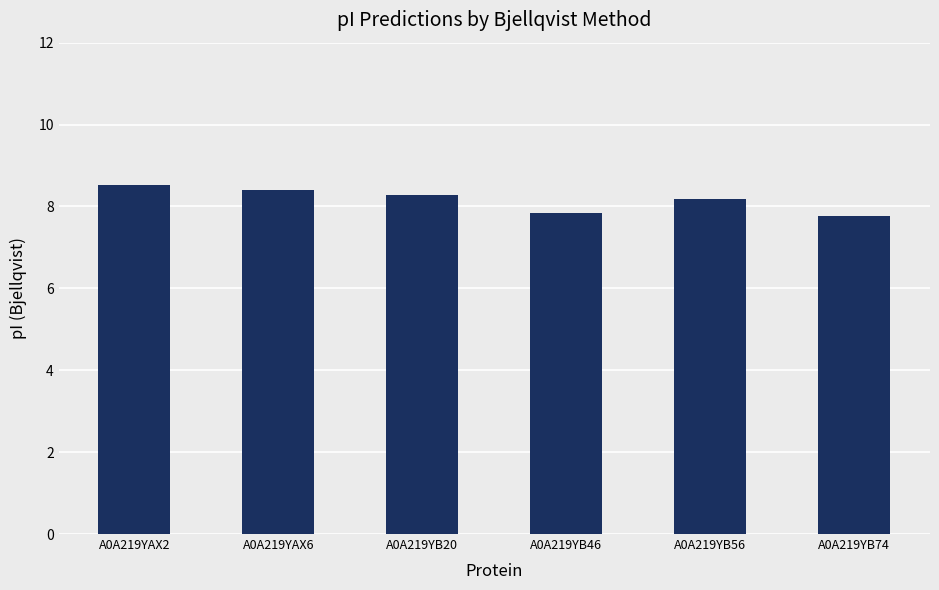

Which has a higher value, A0A219YAX6 or A0A219YB20?

A0A219YAX6